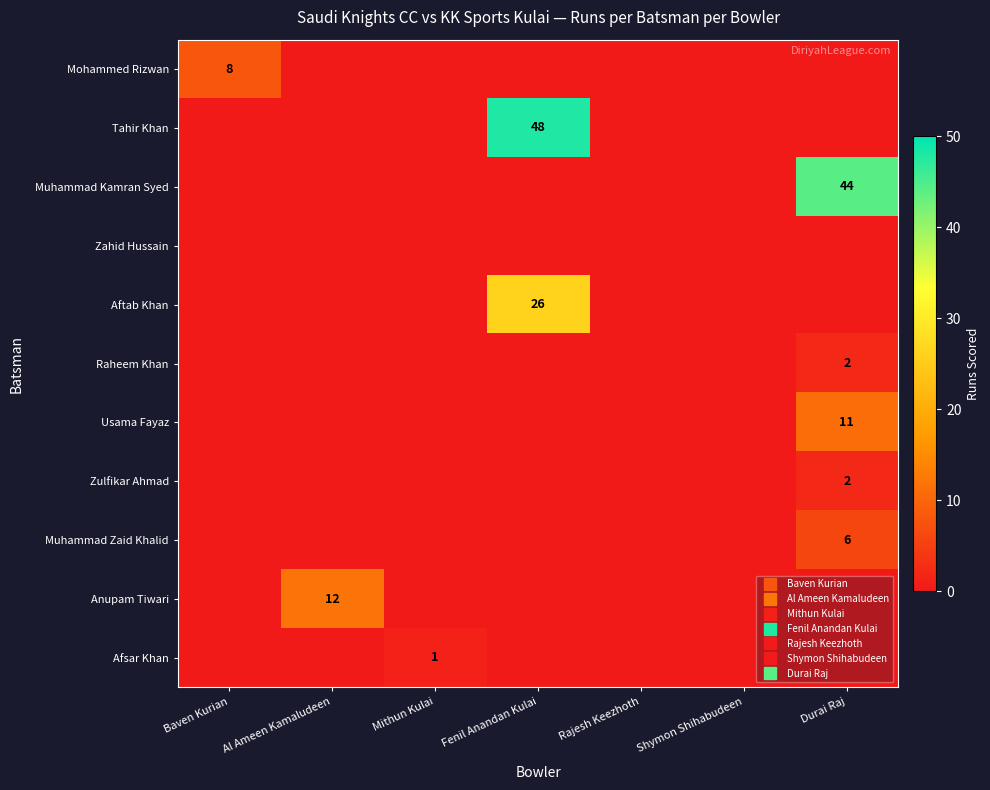

Rank the categories by Zulfikar Ahmad value from highest to lowest.

Durai Raj, Baven Kurian, Al Ameen Kamaludeen, Mithun Kulai, Fenil Anandan Kulai, Rajesh Keezhoth, Shymon Shihabudeen